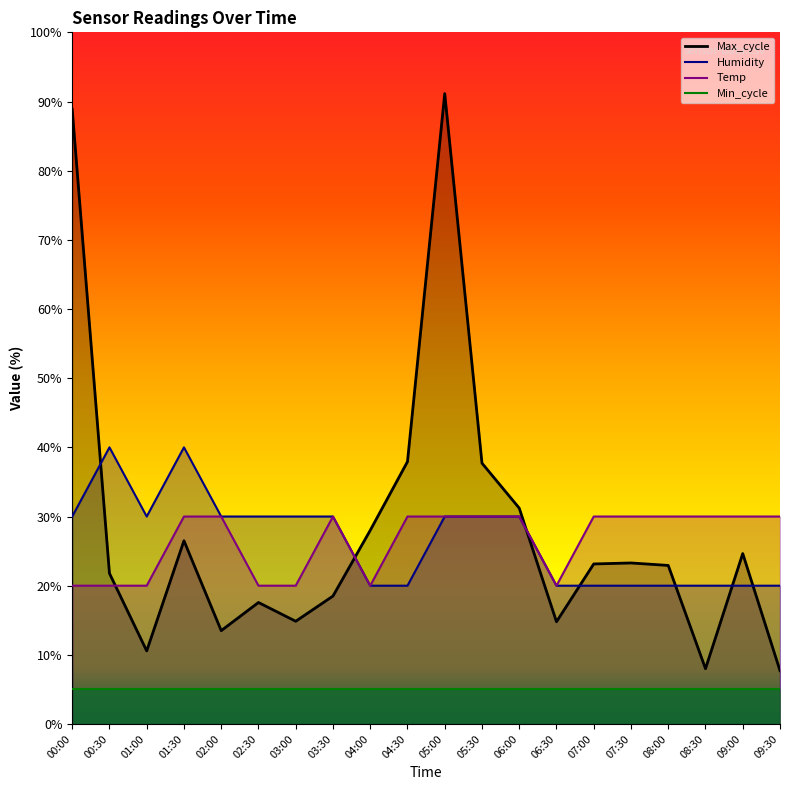

What is the difference between the Max_cycle values at 02:00 and 04:00?

14.5